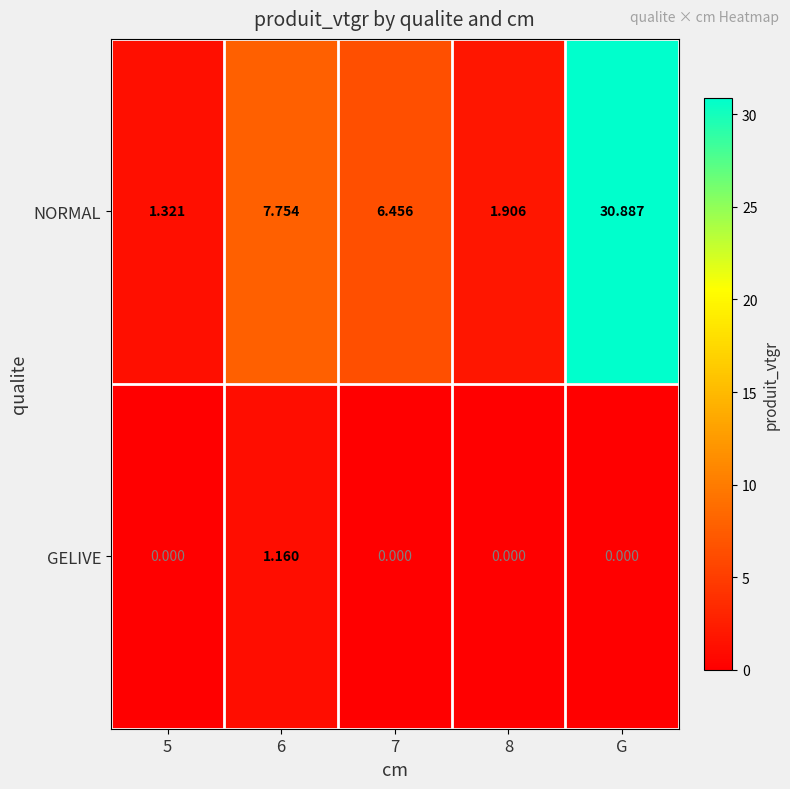

At which category does the chart reach its peak across all series?

G